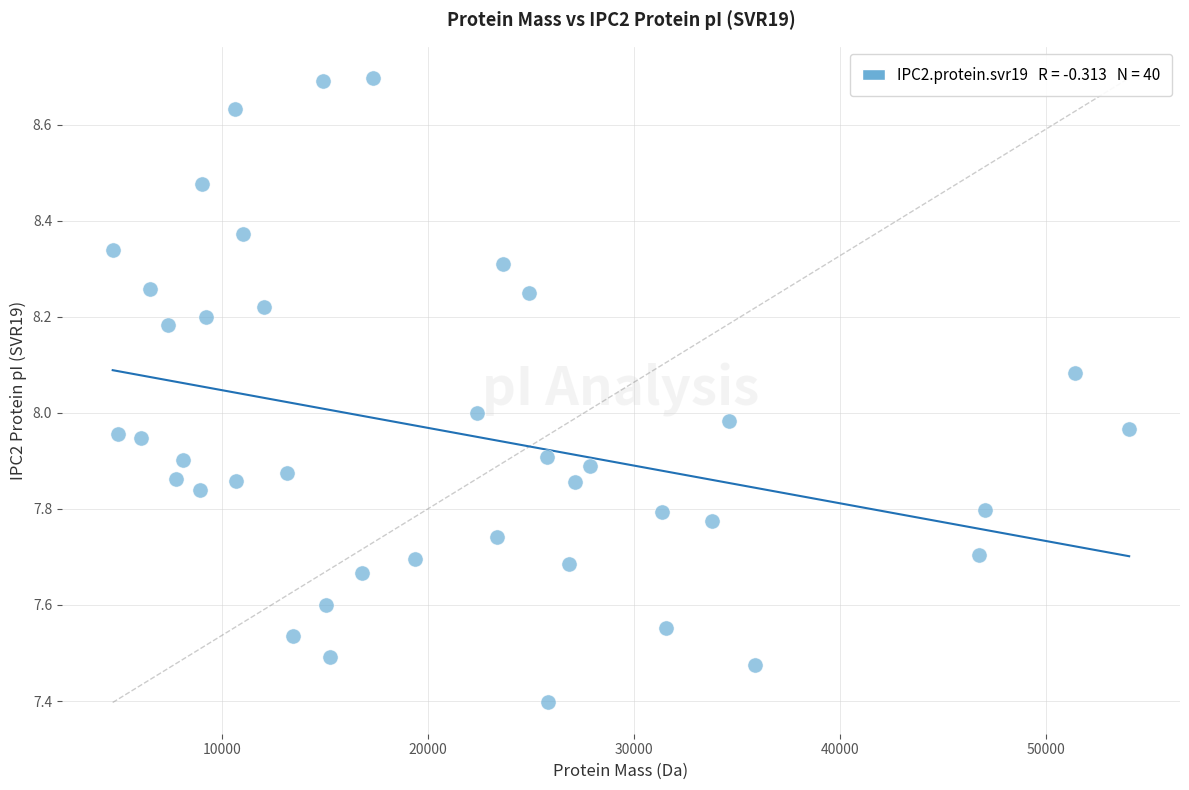

What is the range of X values (max minus min)?

49327.5